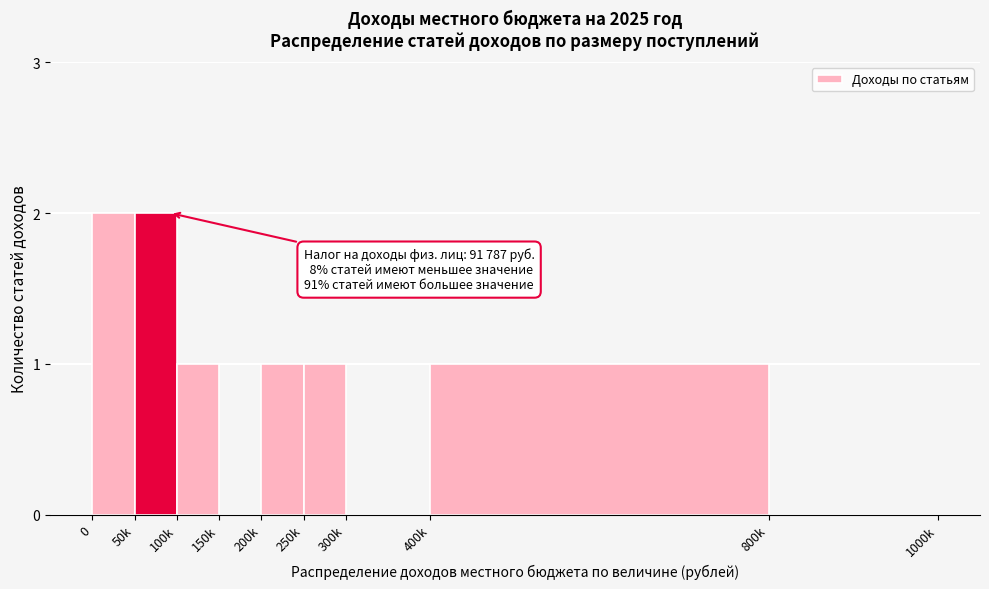

Reading left to right, extract all data points from this chart.

0=2	50k=2	100k=1	150k=0	200k=1	250k=1	300k=0	400k=1	800k=0